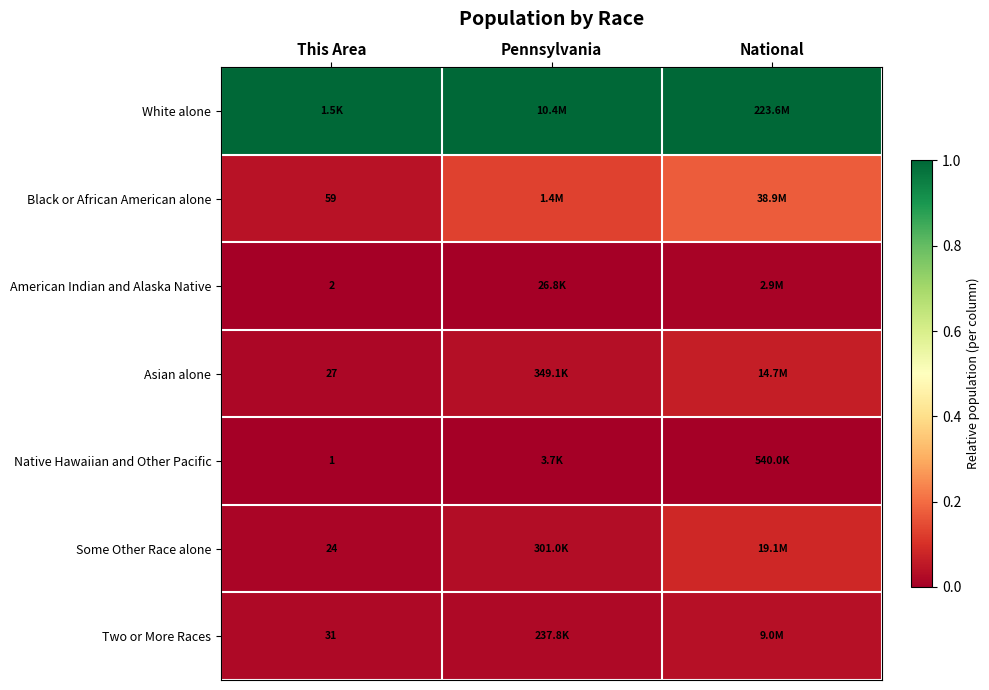

Which has a higher value, Pennsylvania or This Area?

Pennsylvania